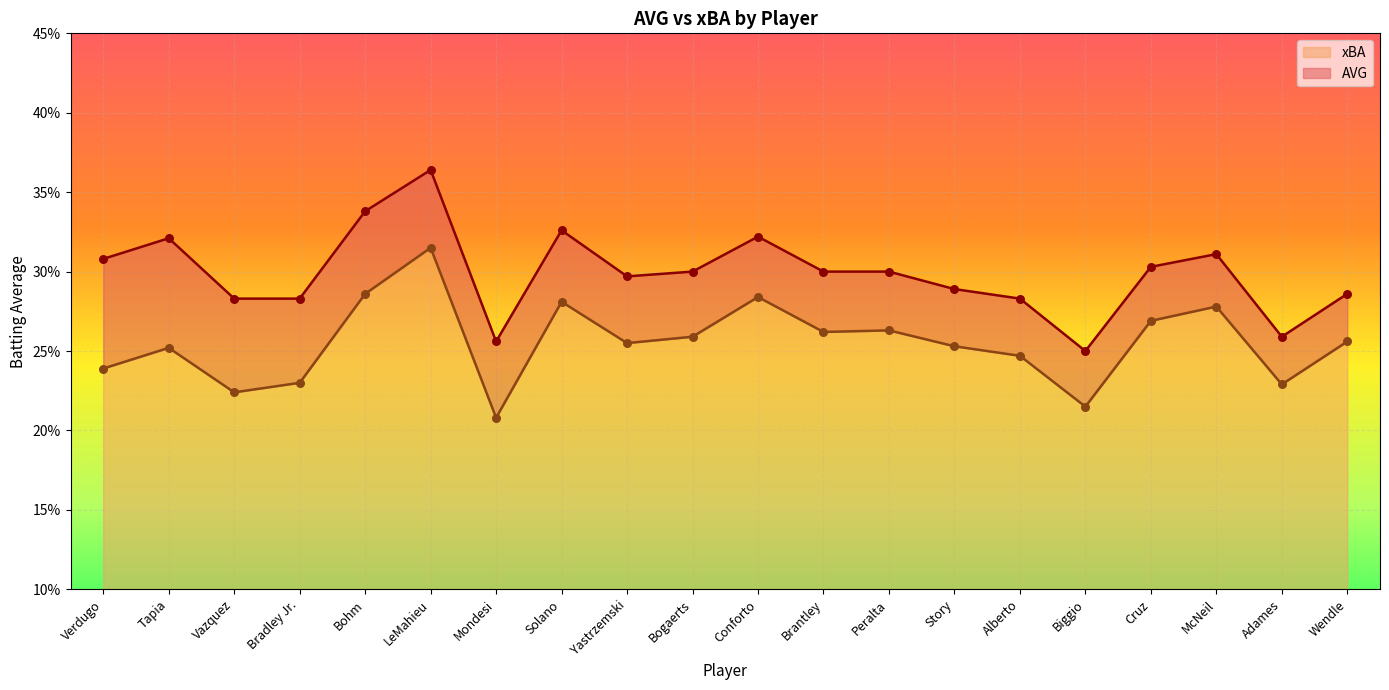

Is the value of AVG at Bogaerts greater than the value of xBA at Bradley Jr.?

Yes